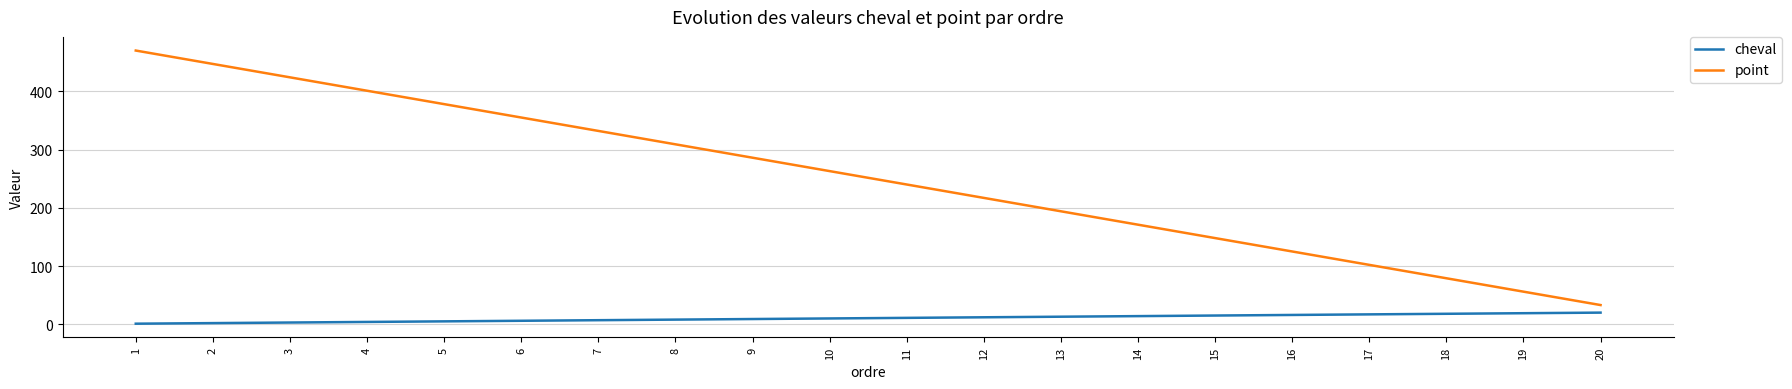

Is the value of cheval at 17 greater than the value of point at 14?

No